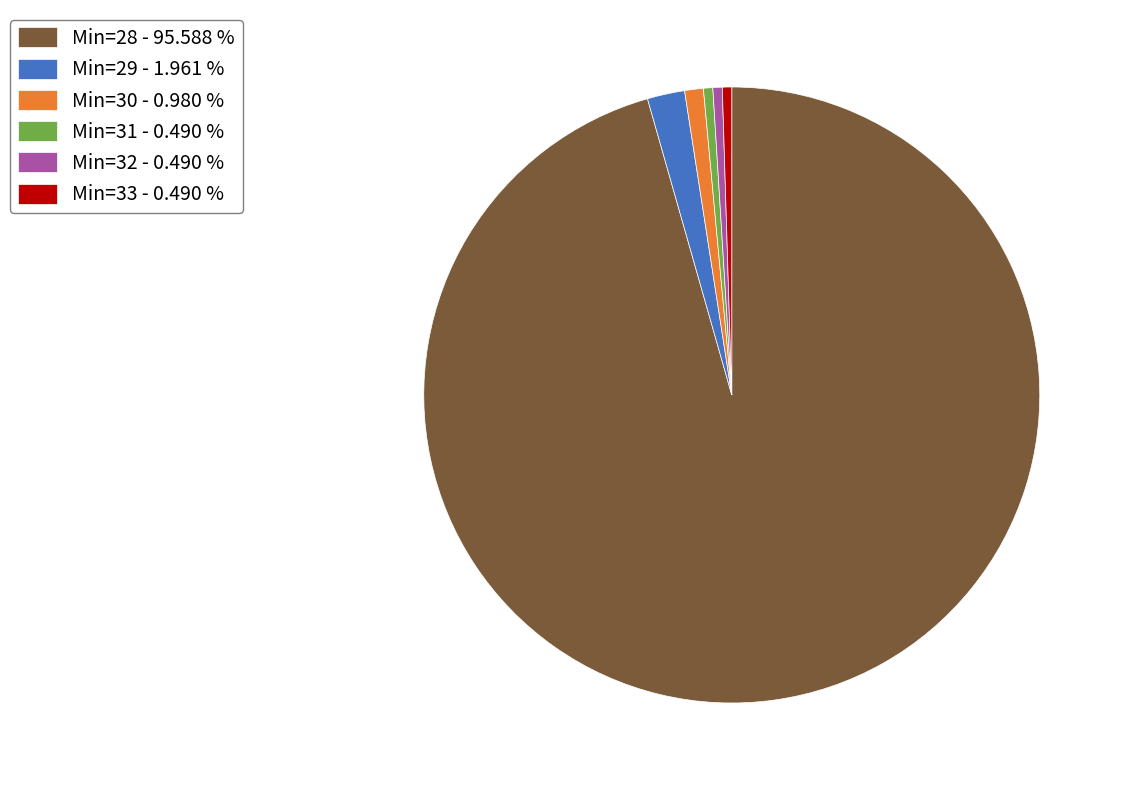

Do Min=30 - 0.980 % and Min=31 - 0.490 % together represent more than half of the pie?

No